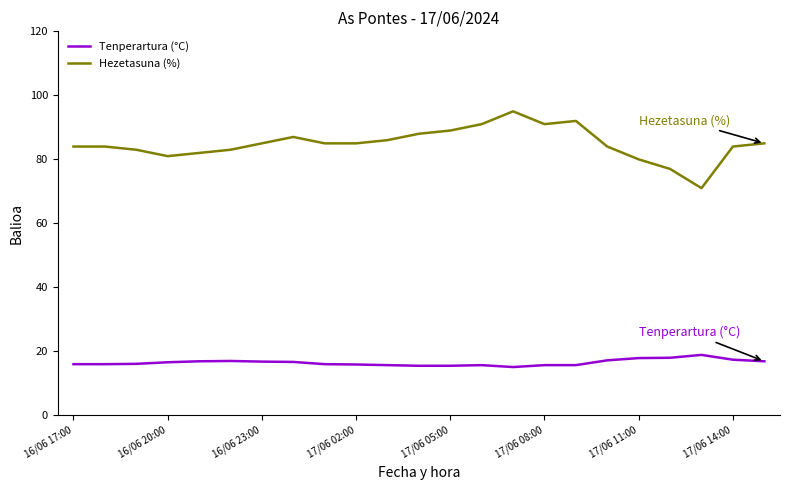

How many distinct data groups are displayed?

2